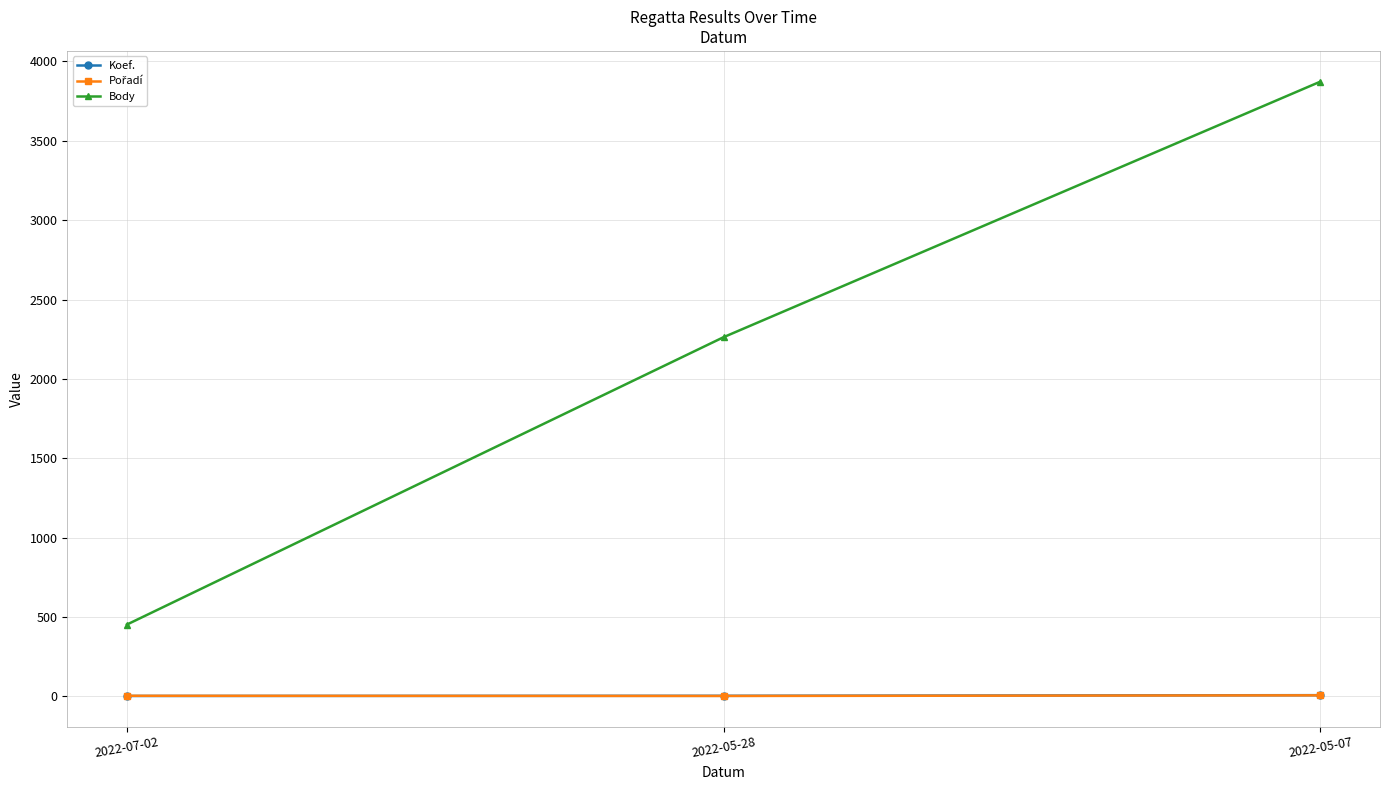

At which category is the sum across all series the highest?

2022-05-07